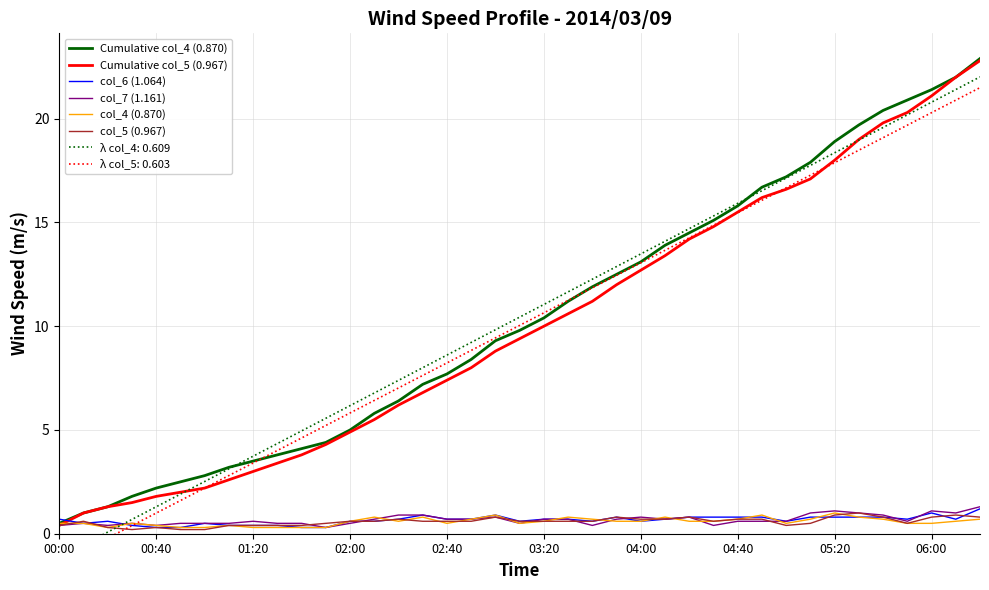

Which series changed the most between 29 and 33?

Cumulative col_4 (0.870)